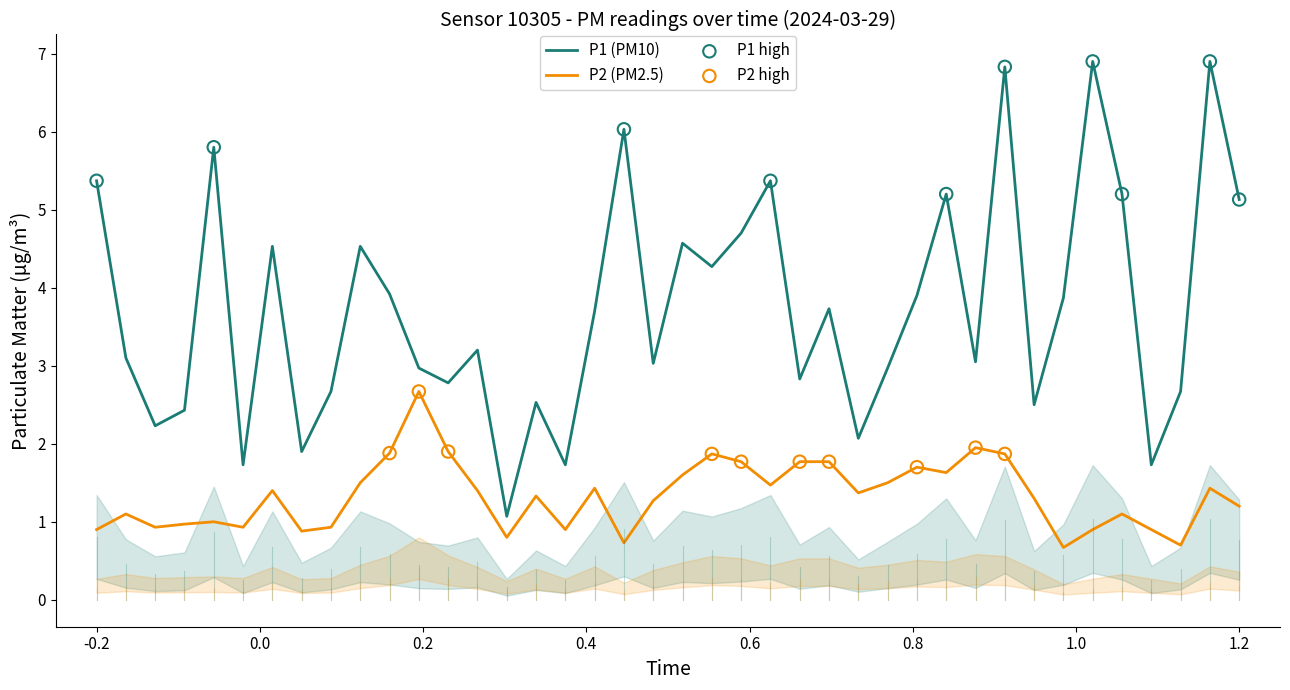

Which series has the widest spread of Y values?

P1